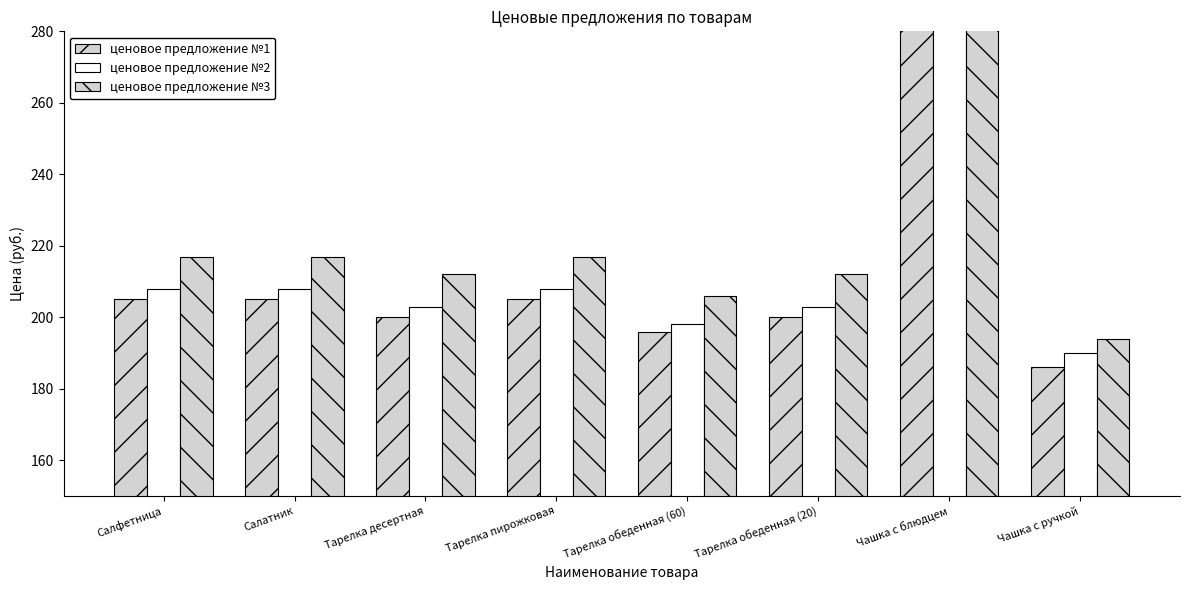

What is the difference between the maximum and minimum values in the ценовое предложение №3 series?

156